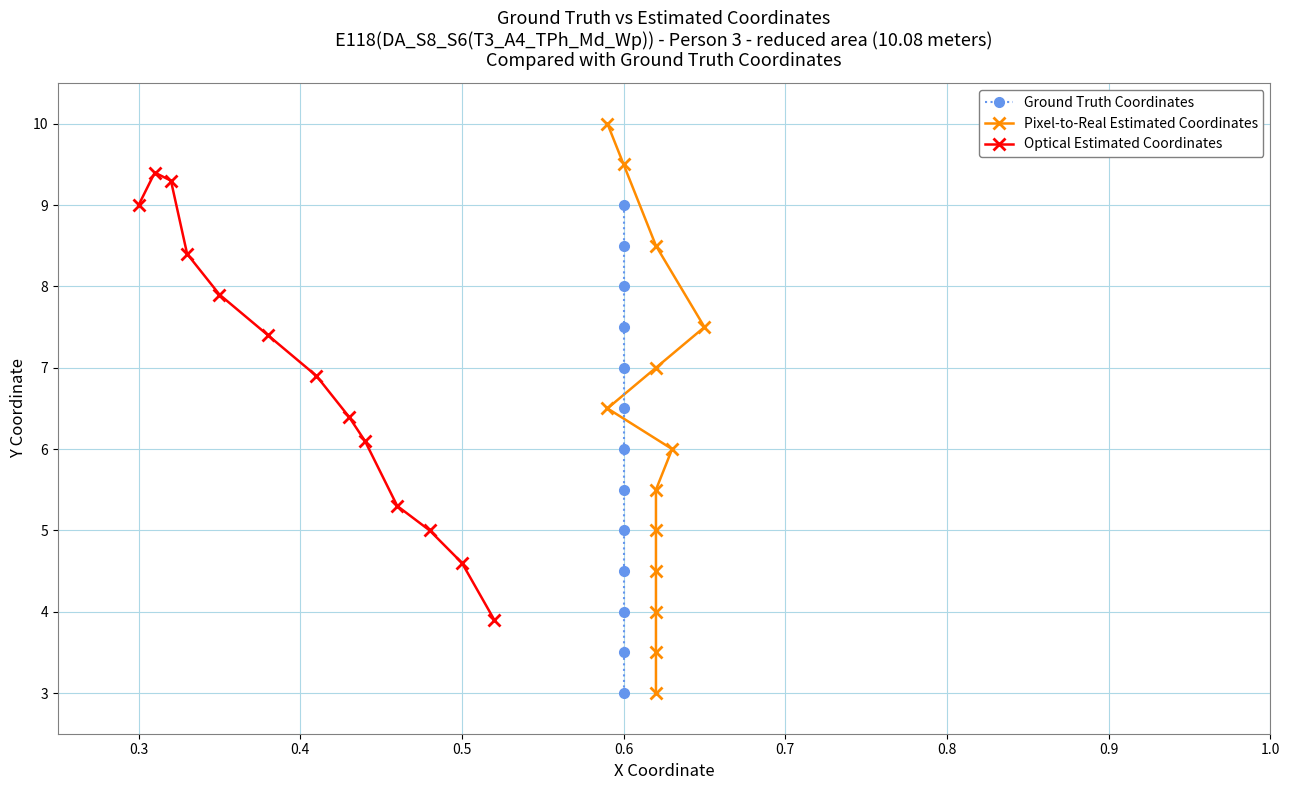

What is the lowest value of the Optical Estimated Coordinates series?

3.9